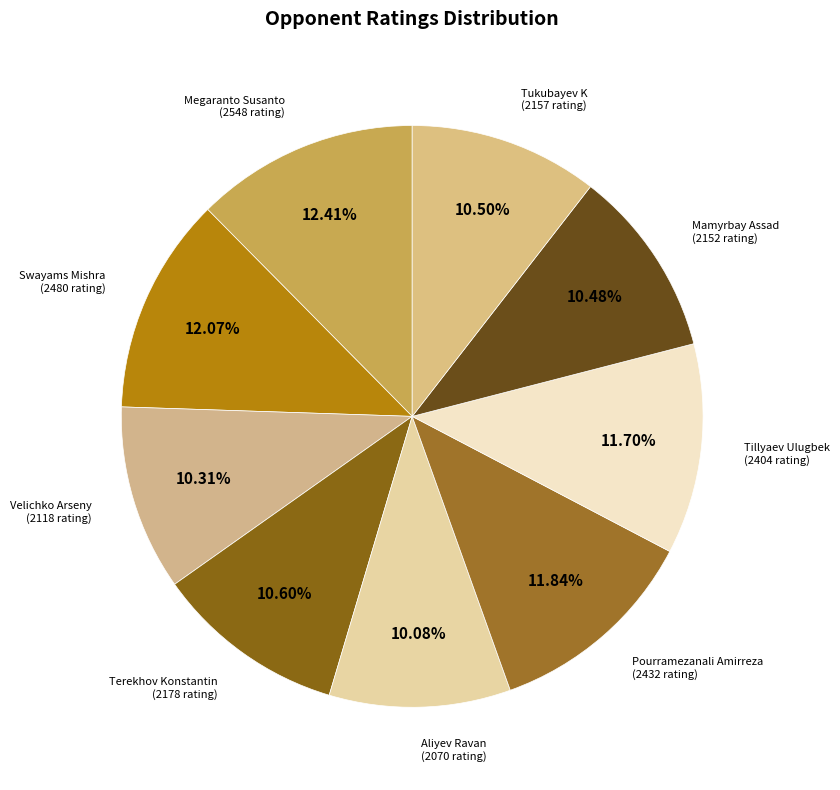

Count the number of slices in the pie.

9